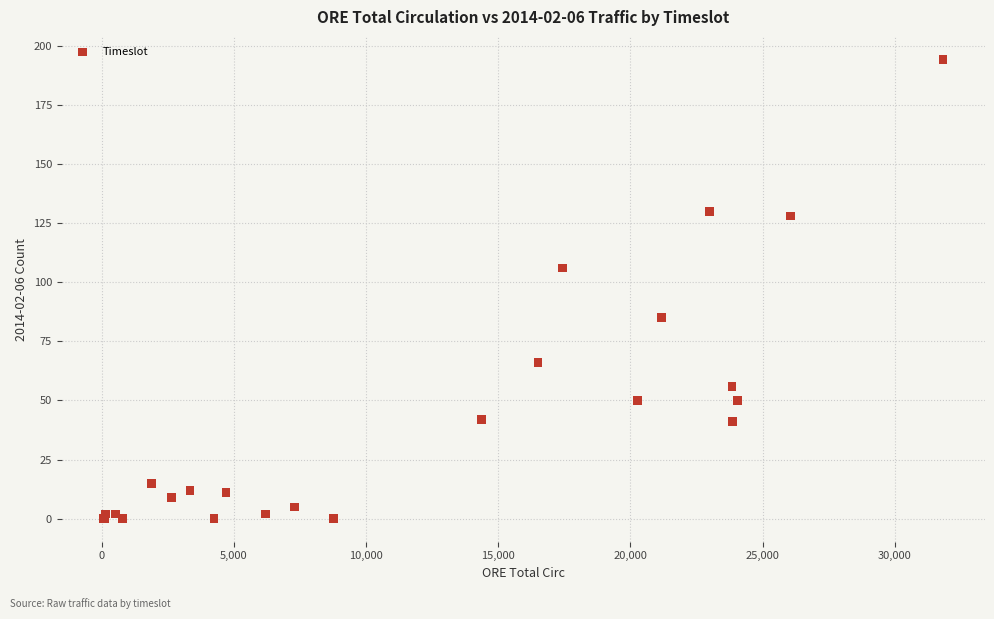

What Y value in the scatter plot is closest to 97?

106